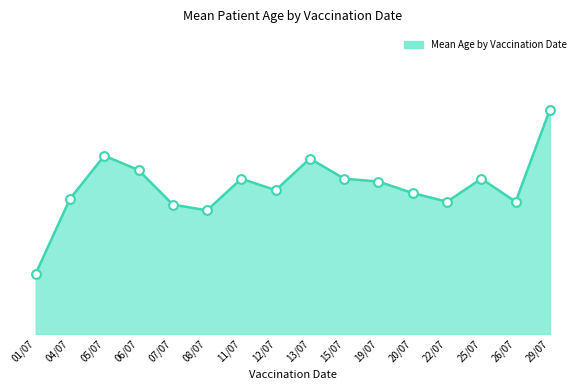

Approximately how many times larger is the value at 07/07 compared to 26/07?

1.0